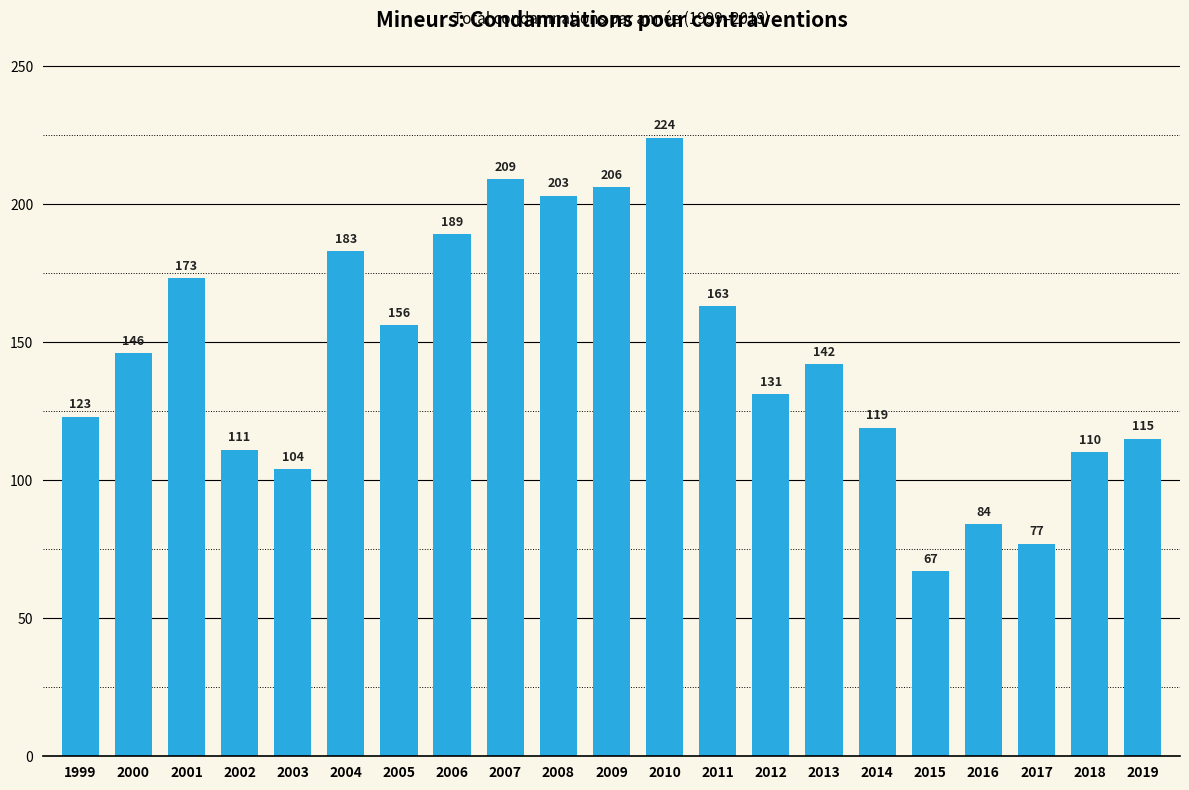

What is the maximum value shown in the chart?

224